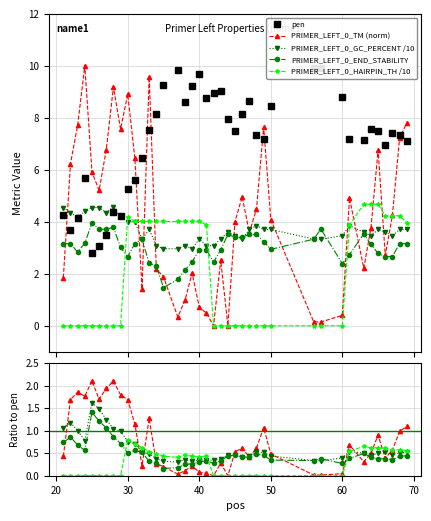

What is the highest value of the PRIMER_LEFT_0_HAIRPIN_TH /10 series?

4.7